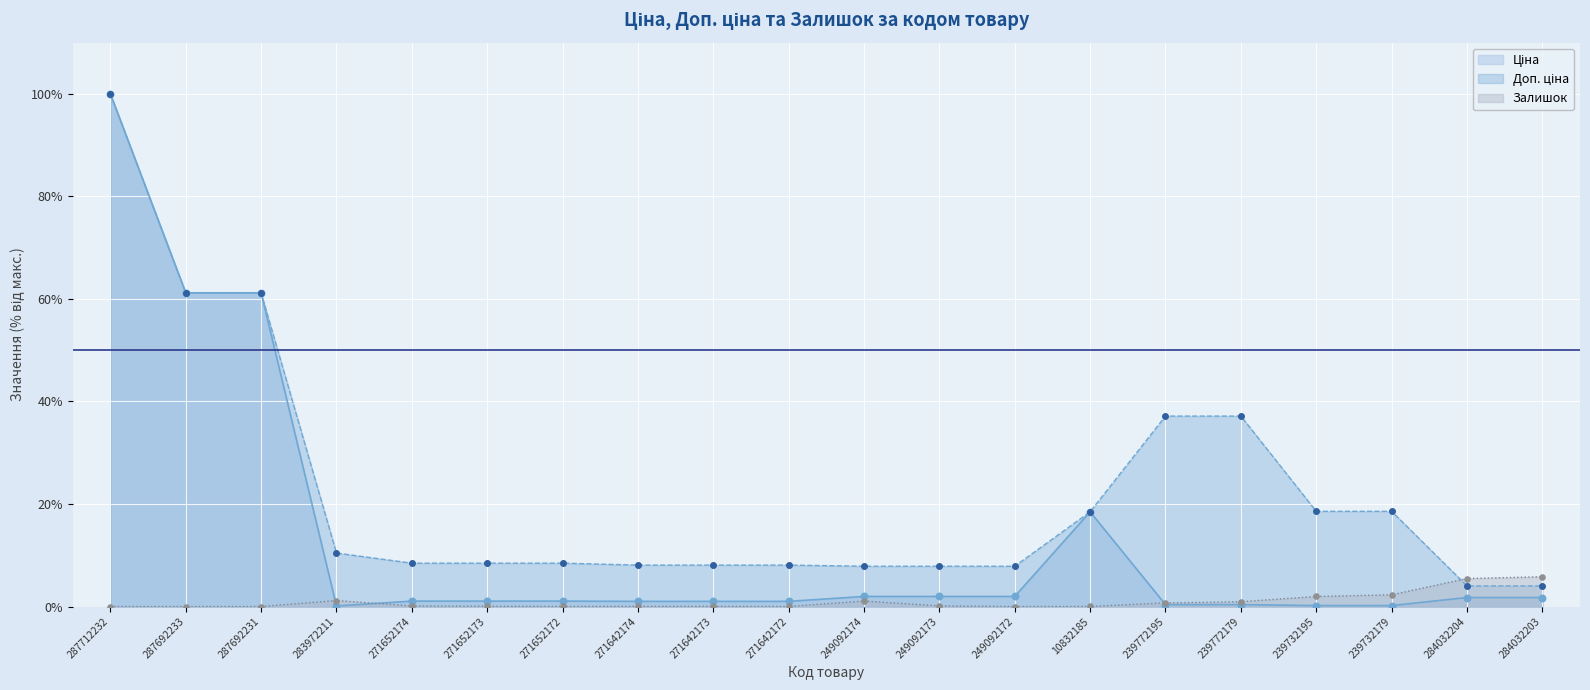

At which category is the sum across all series the highest?

287712232